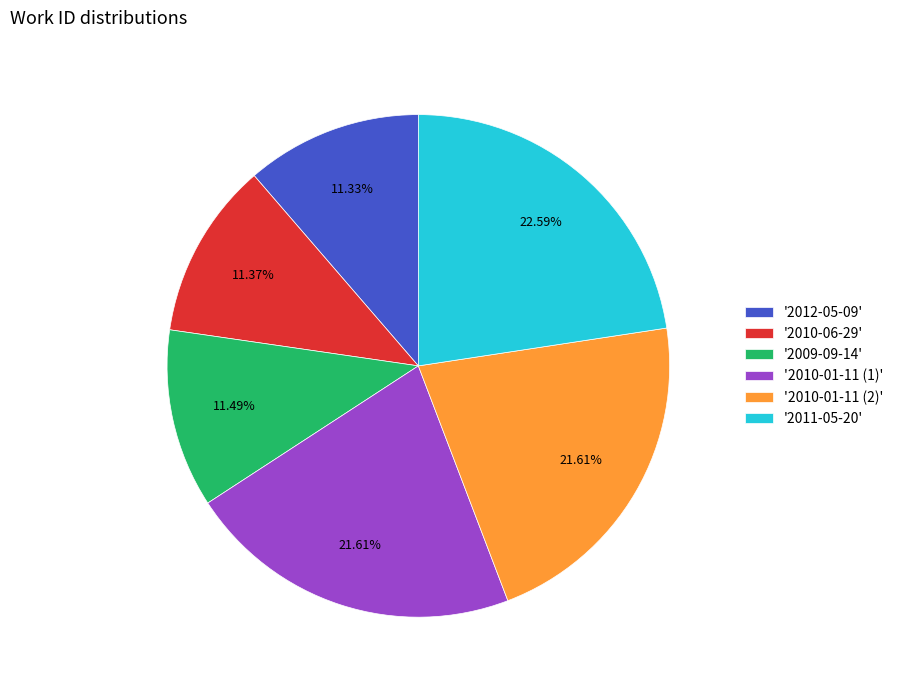

Which category has the biggest portion of the pie?

'2011-05-20'